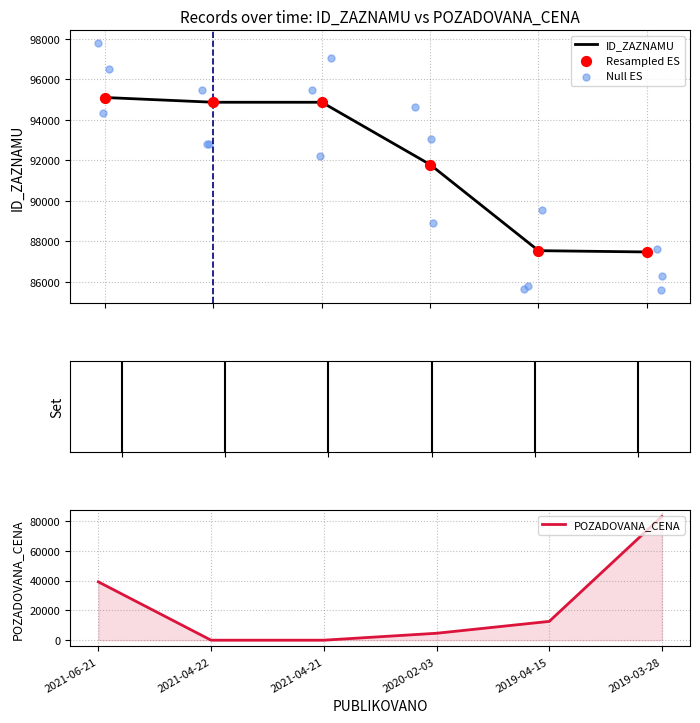

What is the total value across all series at 2021-06-21?

134203